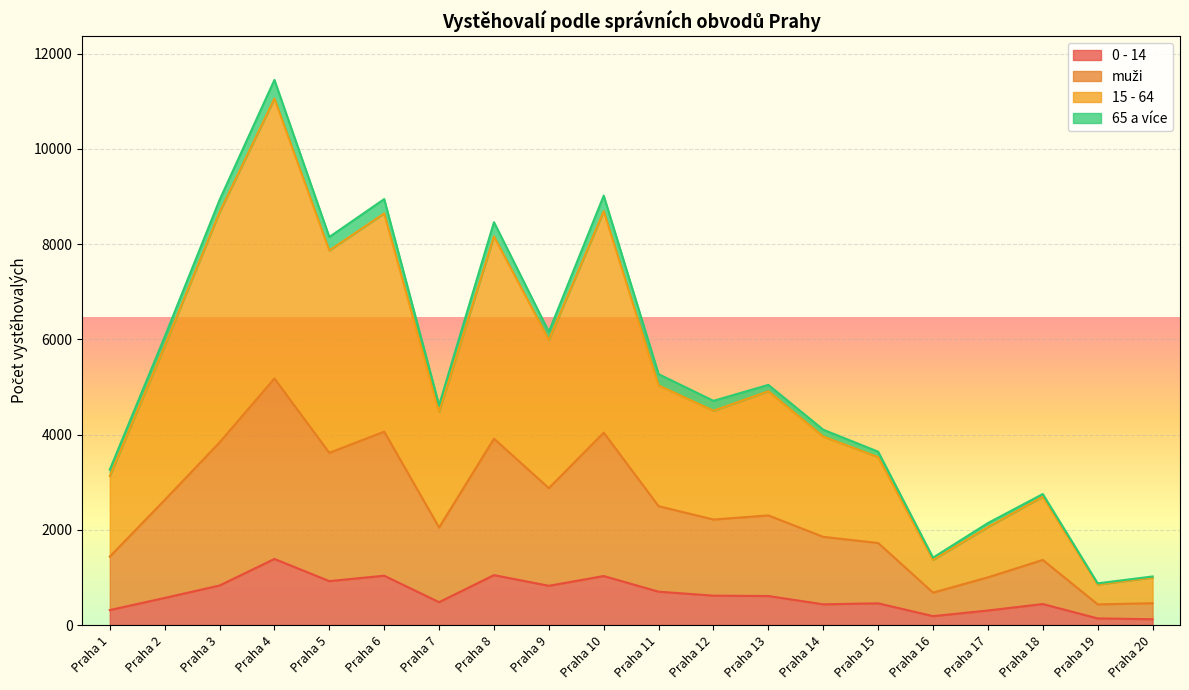

What is the value of the 15 - 64 point at the 1st from the left?

3129